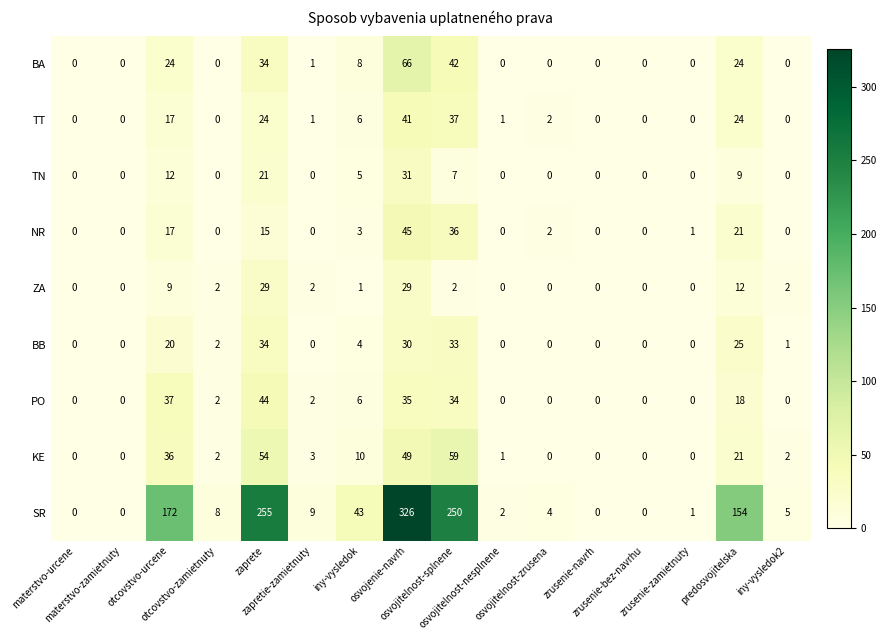

List the series in order of their peak value, highest first.

SR, BA, KE, NR, PO, TT, BB, TN, ZA